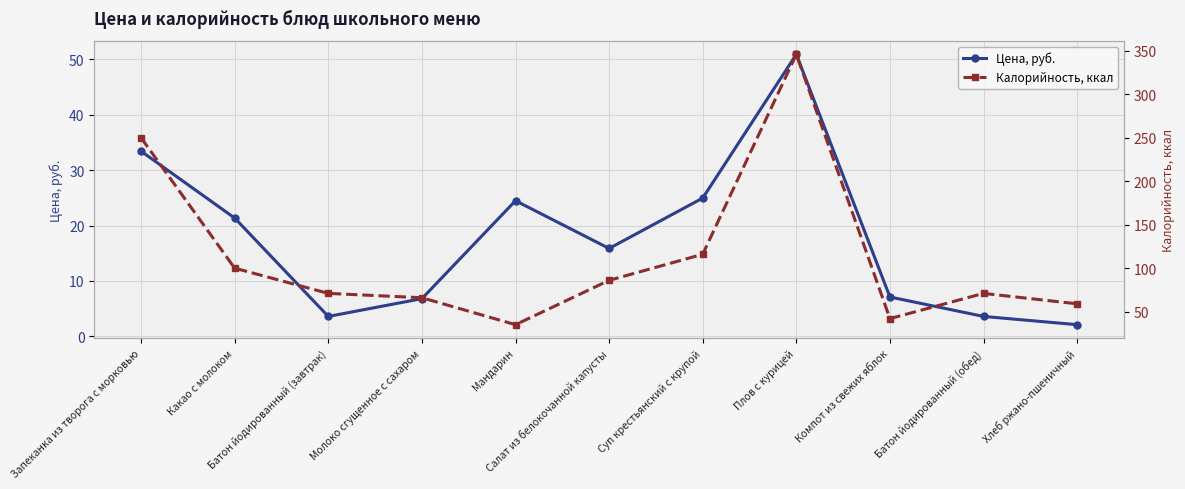

Where is the first local minimum for Цена, руб.?

Батон йодированный (завтрак)